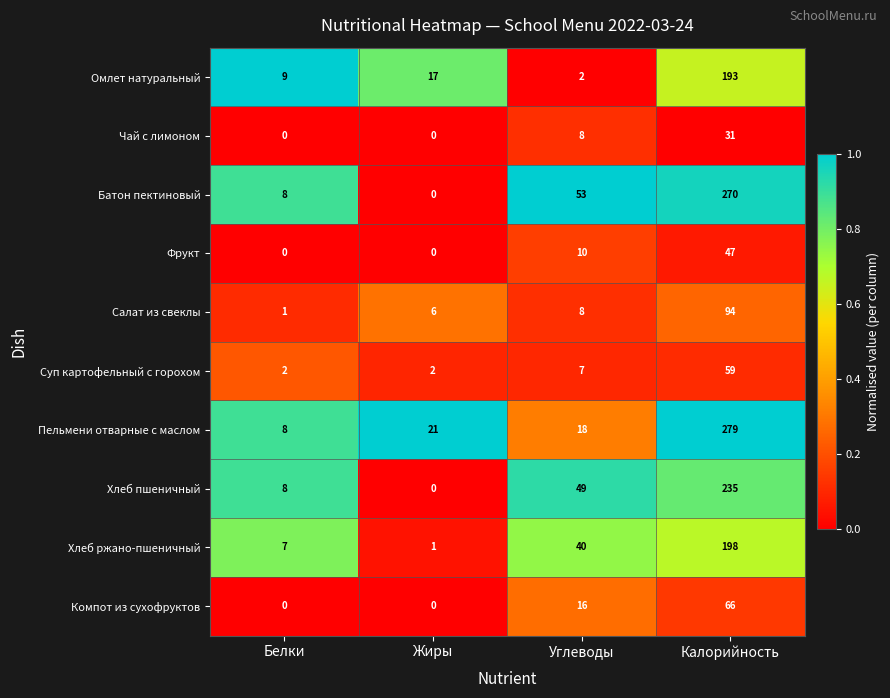

What is the total value across all series at Калорийность?

1472